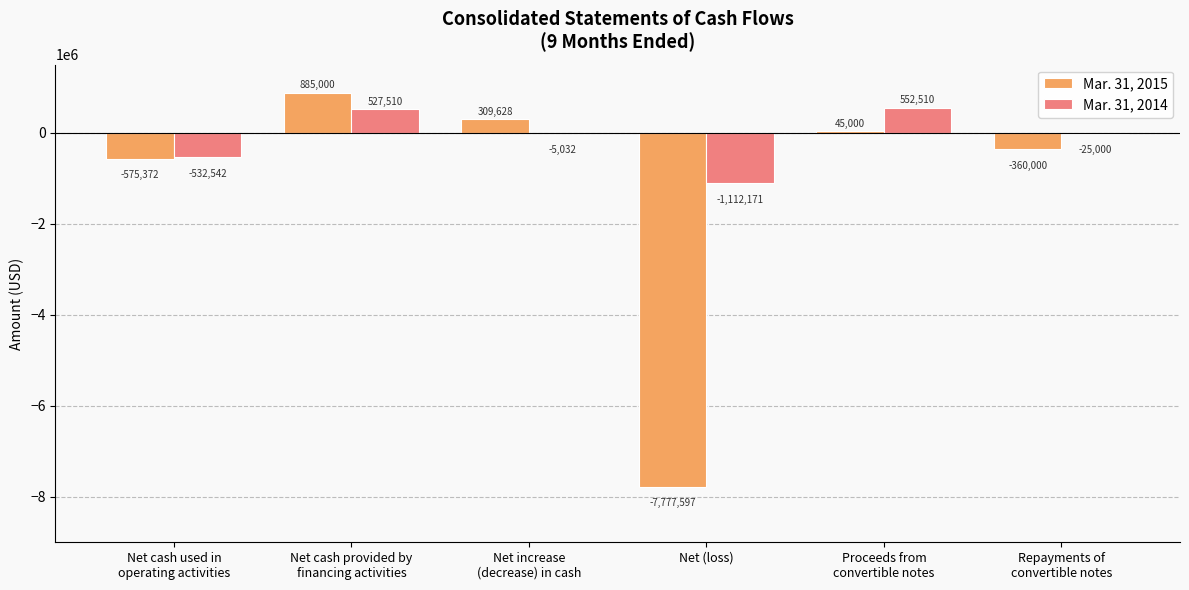

At which label does Mar. 31, 2015 first exceed 45000?

Net cash provided by
financing activities